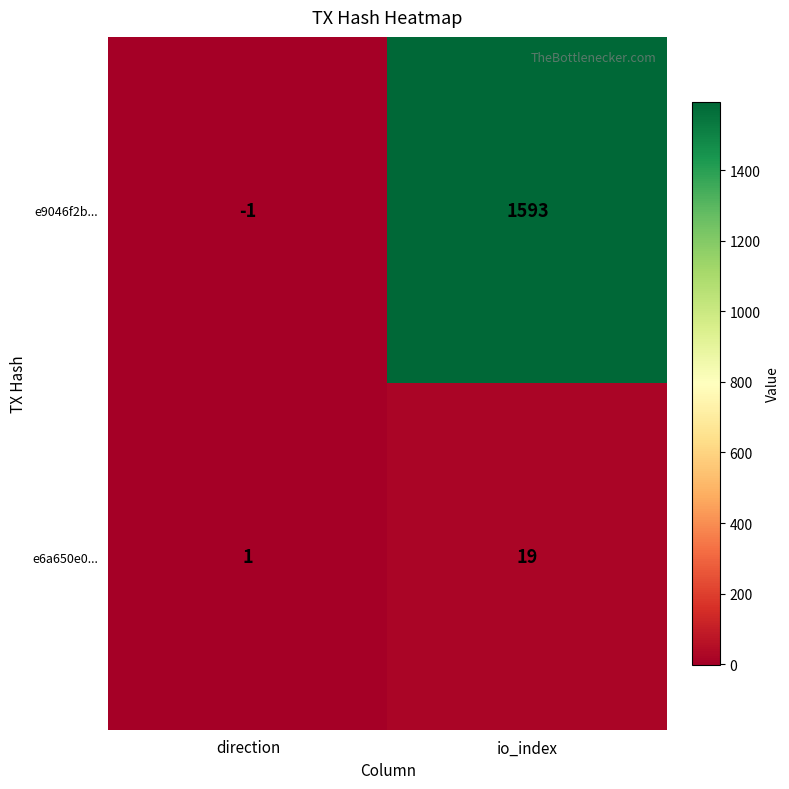

Between direction and io_index, which series saw the biggest shift?

e9046f2b...